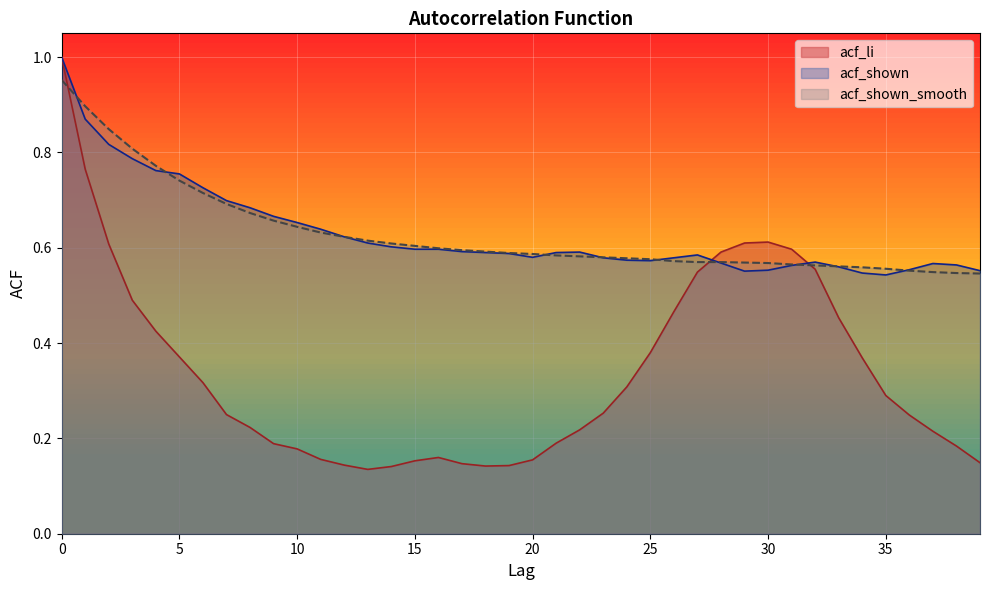

Reading right to left, list all the values displayed in this chart.

acf_li: 39=0.1	38=0.2	37=0.2	36=0.2	35=0.3	34=0.4	33=0.5	32=0.6	31=0.6	30=0.6	29=0.6	28=0.6	27=0.5	26=0.5	25=0.4	24=0.3	23=0.3	22=0.2	21=0.2	20=0.2	19=0.1	18=0.1	17=0.1	16=0.2	15=0.2	14=0.1	13=0.1	12=0.1	11=0.2	10=0.2	9=0.2	8=0.2	7=0.2	6=0.3	5=0.4	4=0.4	3=0.5	2=0.6	1=0.8	0=1.0
acf_shown: 39=0.6	38=0.6	37=0.6	36=0.6	35=0.5	34=0.5	33=0.6	32=0.6	31=0.6	30=0.6	29=0.6	28=0.6	27=0.6	26=0.6	25=0.6	24=0.6	23=0.6	22=0.6	21=0.6	20=0.6	19=0.6	18=0.6	17=0.6	16=0.6	15=0.6	14=0.6	13=0.6	12=0.6	11=0.6	10=0.7	9=0.7	8=0.7	7=0.7	6=0.7	5=0.8	4=0.8	3=0.8	2=0.8	1=0.9	0=1.0
acf_shown_smooth: 39=0.5	38=0.5	37=0.5	36=0.6	35=0.6	34=0.6	33=0.6	32=0.6	31=0.6	30=0.6	29=0.6	28=0.6	27=0.6	26=0.6	25=0.6	24=0.6	23=0.6	22=0.6	21=0.6	20=0.6	19=0.6	18=0.6	17=0.6	16=0.6	15=0.6	14=0.6	13=0.6	12=0.6	11=0.6	10=0.6	9=0.7	8=0.7	7=0.7	6=0.7	5=0.7	4=0.8	3=0.8	2=0.8	1=0.9	0=1.0